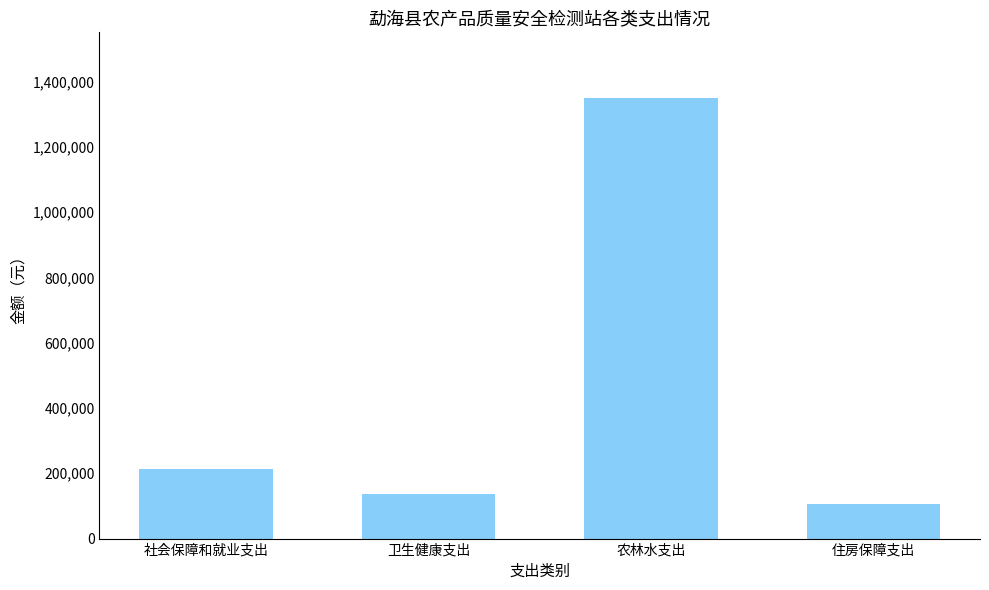

What is the sum of the values at 社会保障和就业支出 and 卫生健康支出?

350529.6